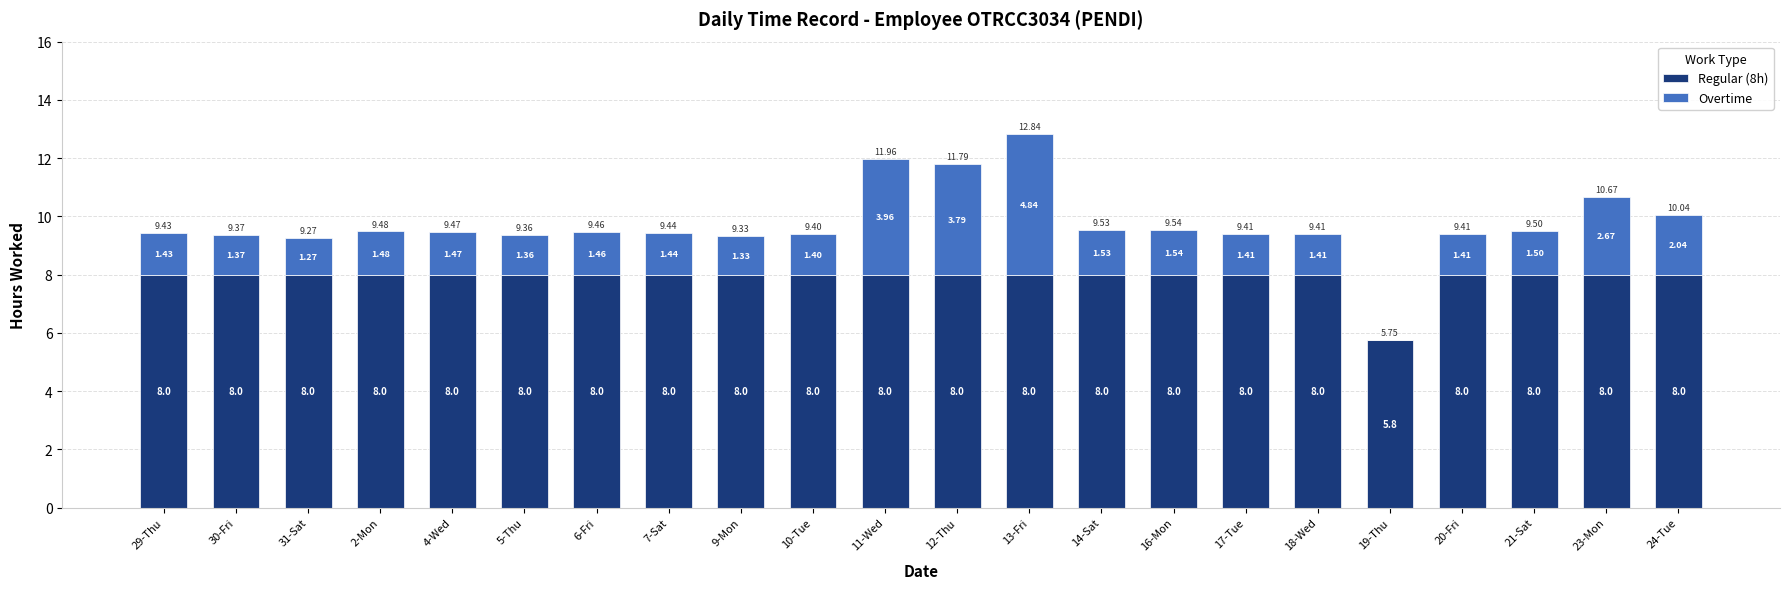

What is the sum of all Regular (8h) values?

173.8